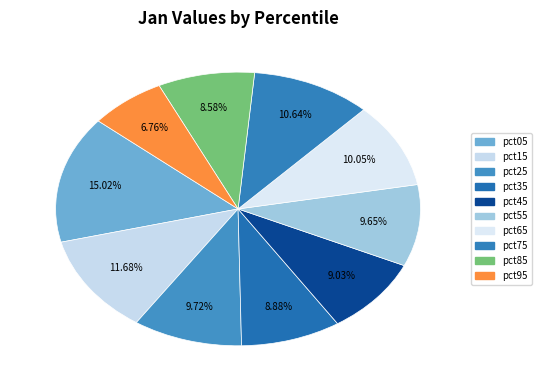

Is pct55 the majority of the pie?

No